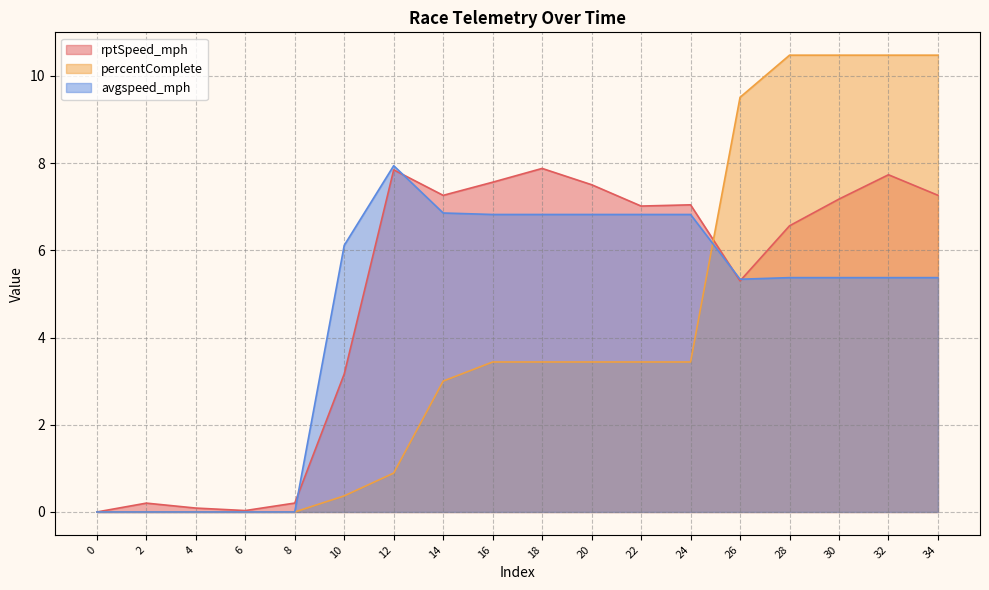

Which series has the largest range (max minus min)?

percentComplete